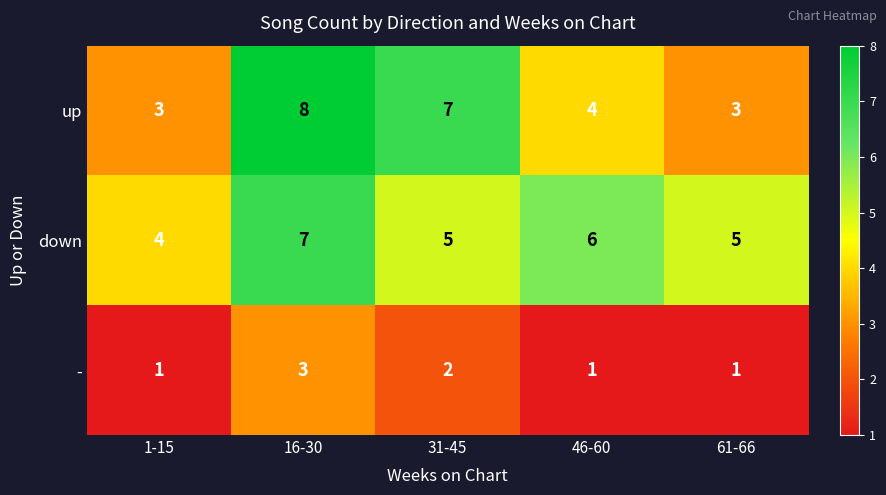

Reading left to right, what are all the values shown in this chart?

up: 1-15=3	16-30=8	31-45=7	46-60=4	61-66=3
down: 1-15=4	16-30=7	31-45=5	46-60=6	61-66=5
-: 1-15=1	16-30=3	31-45=2	46-60=1	61-66=1